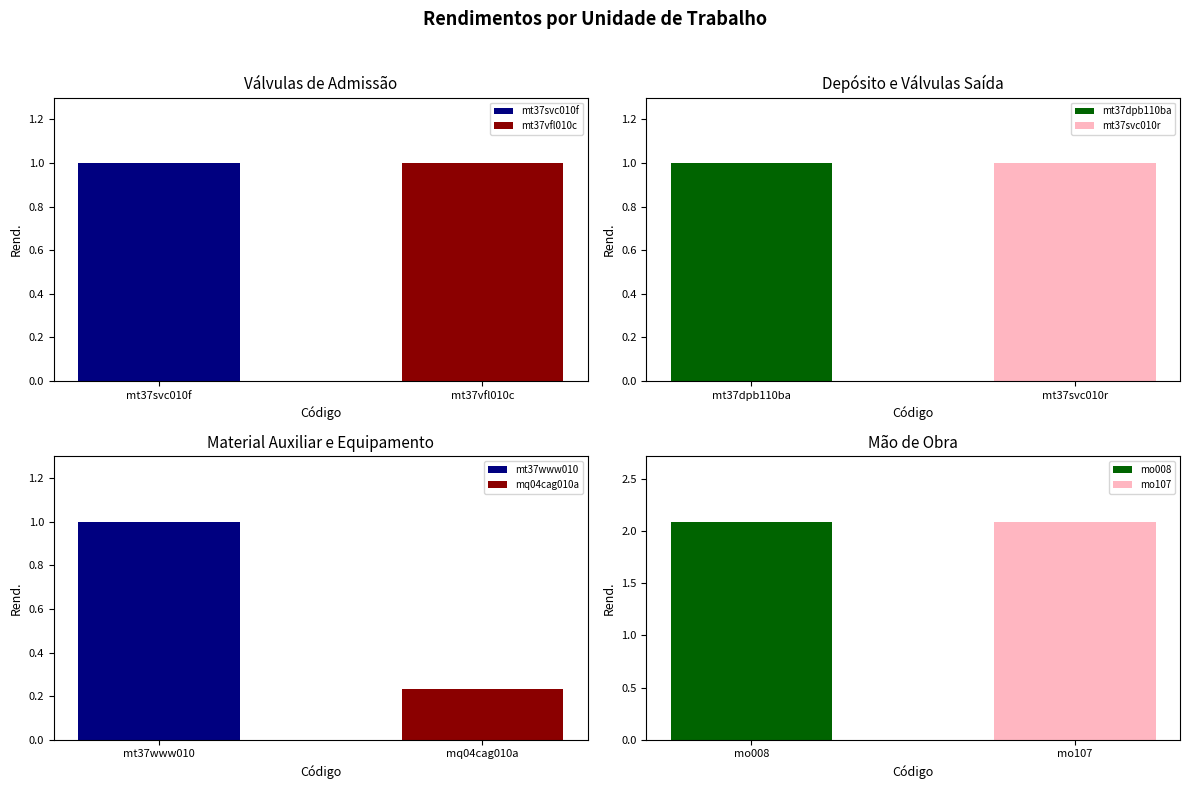

Where does the data first go above 1?

mo008